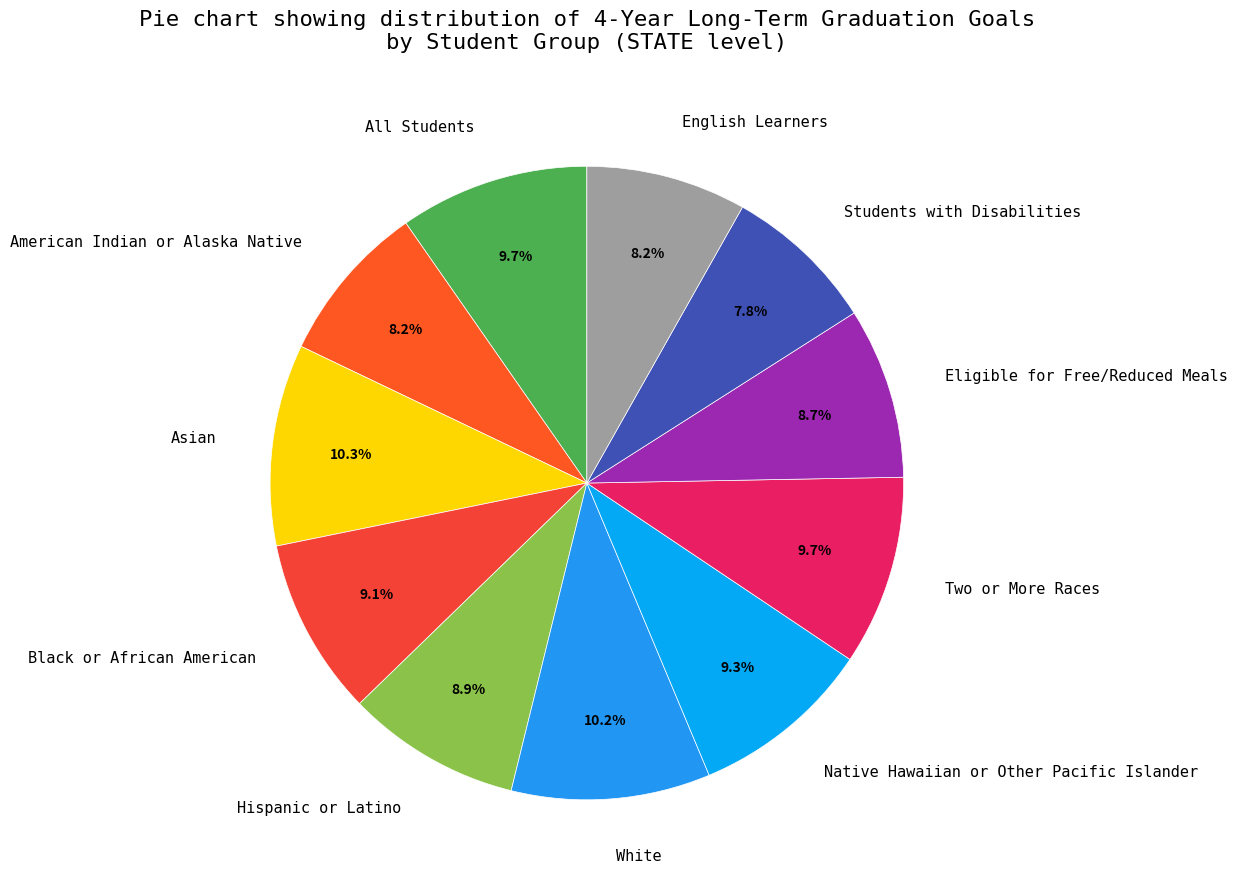

What is the total percentage of Native Hawaiian or Other Pacific Islander and Two or More Races?

19.0%